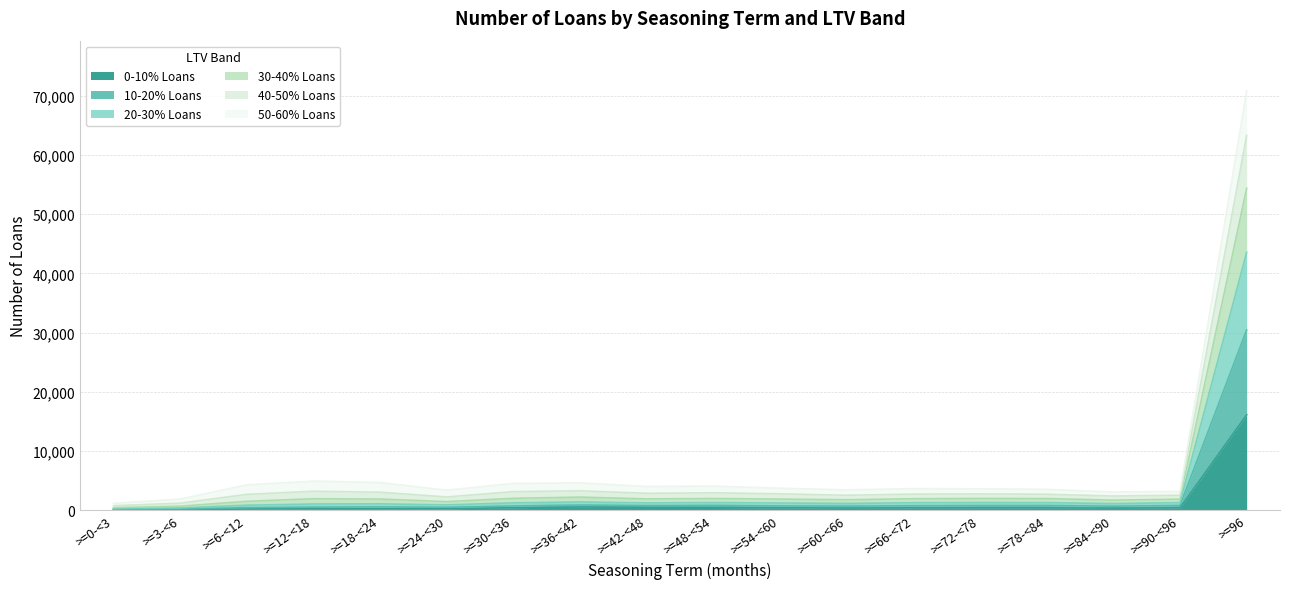

At which label does 0-10% Loans reach its peak?

>=96